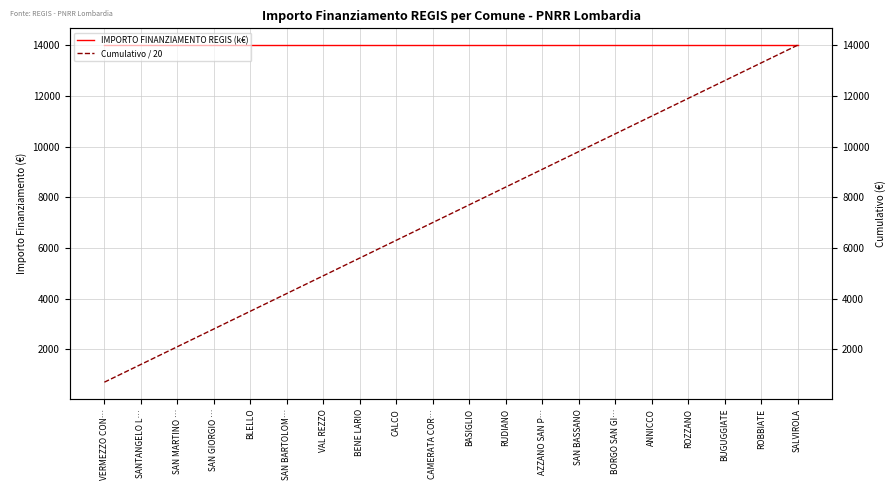

At RUDIANO, list the series in order from smallest to largest.

Cumulativo / 20, IMPORTO FINANZIAMENTO REGIS (k€)